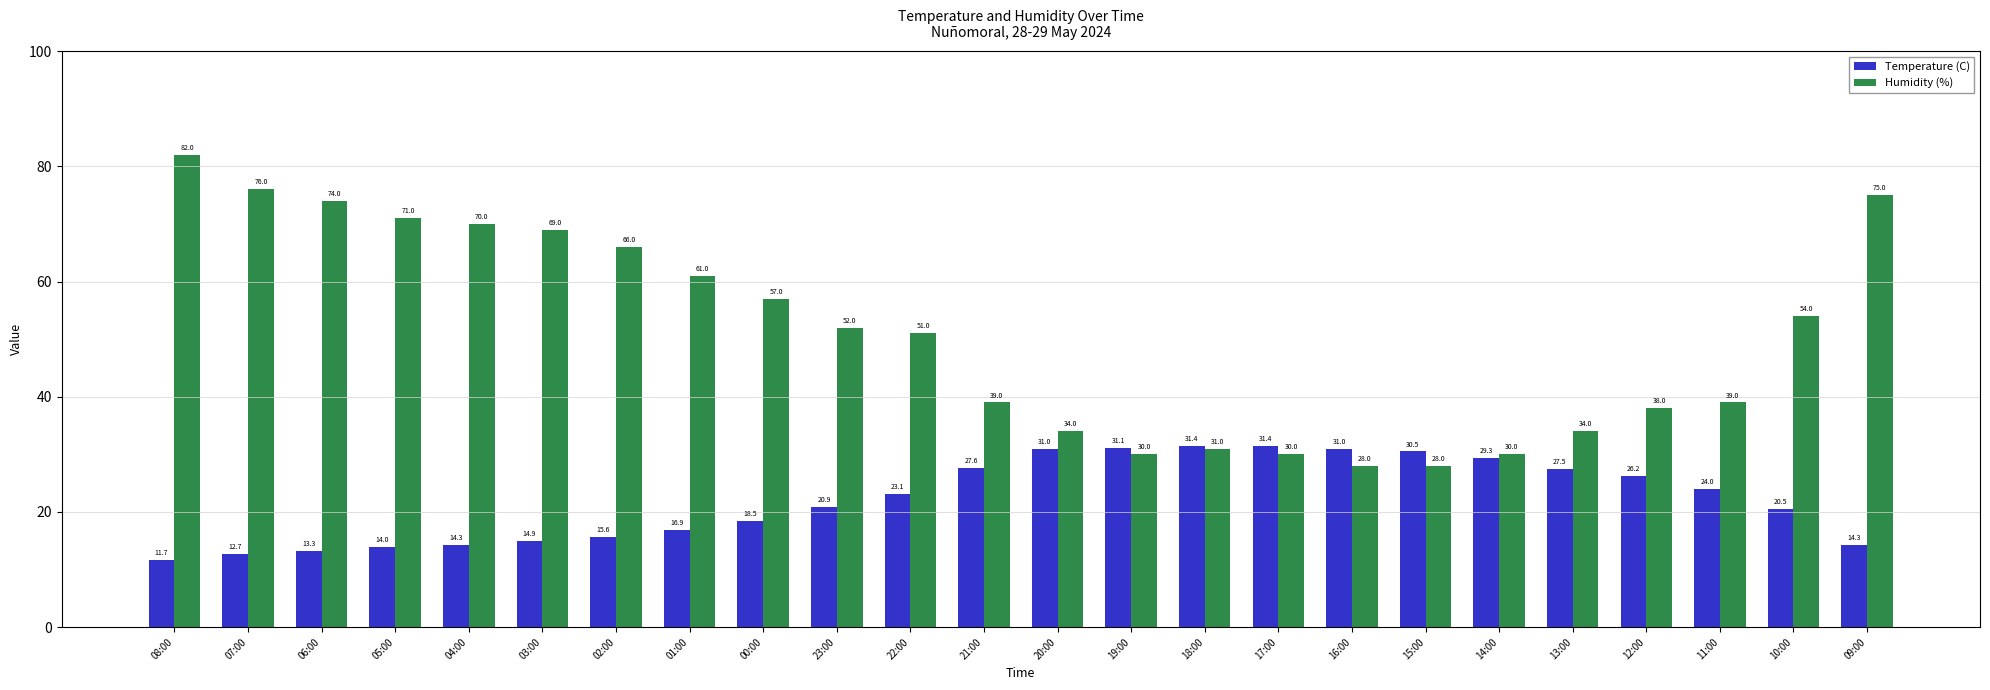

What is the sum of all Temperature (C) values?

531.7